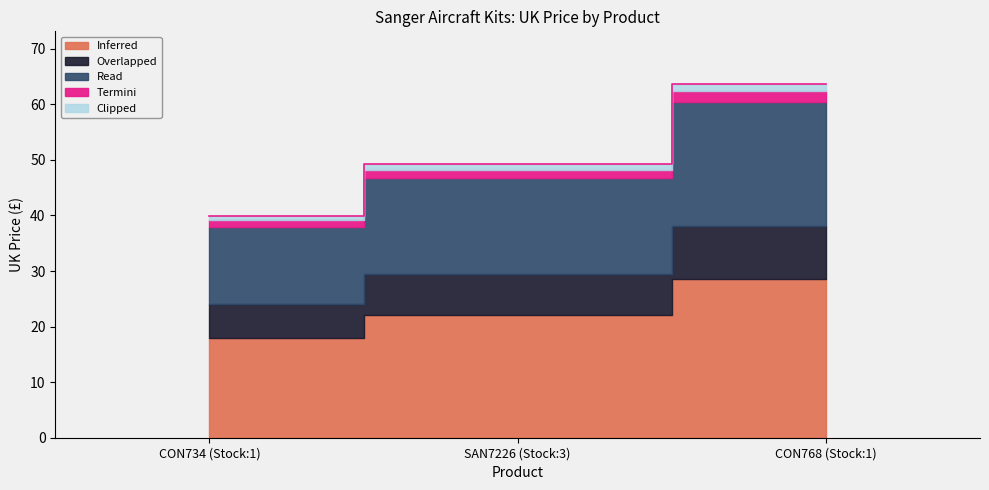

Is it true that the value at CON734 (Stock:1) is 59.8?

False